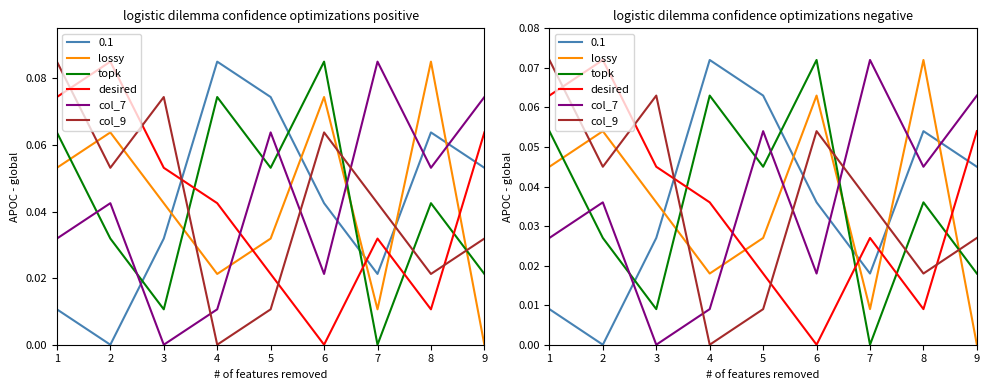

What is the value of the lossy point at the 8th from the left?

0.1